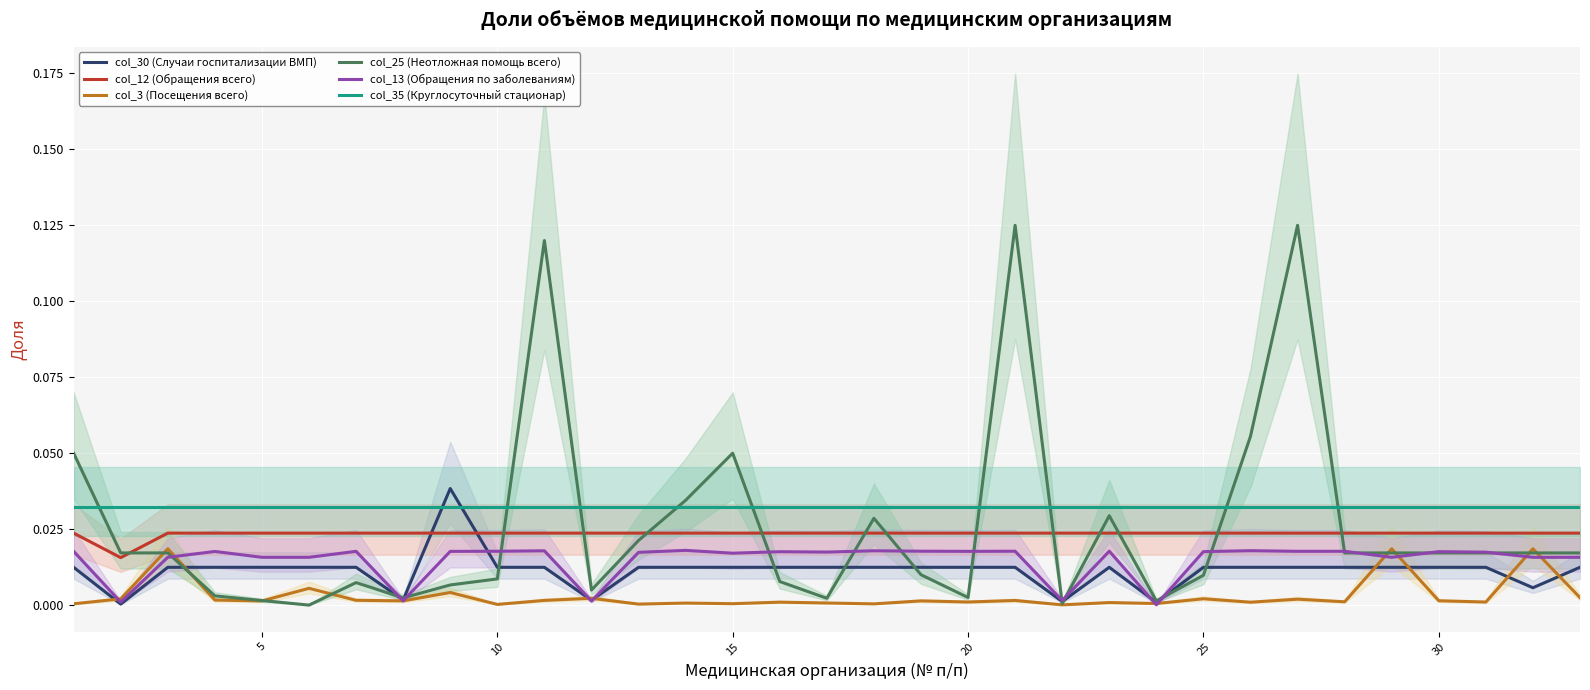

Which series has the widest spread of values?

col_25 (Неотложная помощь всего)